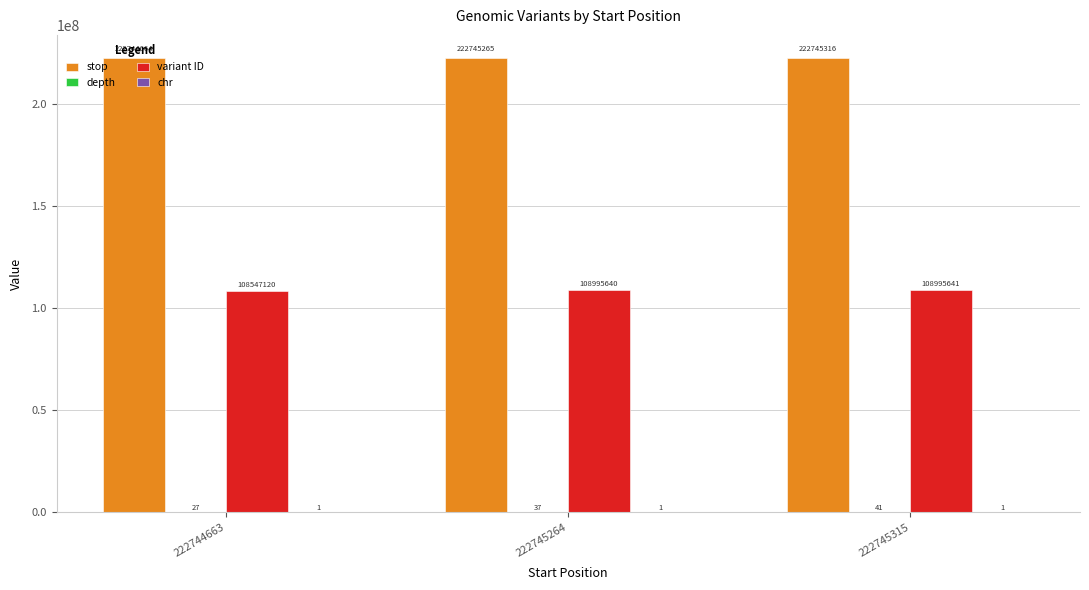

Which series changed the most between 222744663 and 222745315?

variant ID